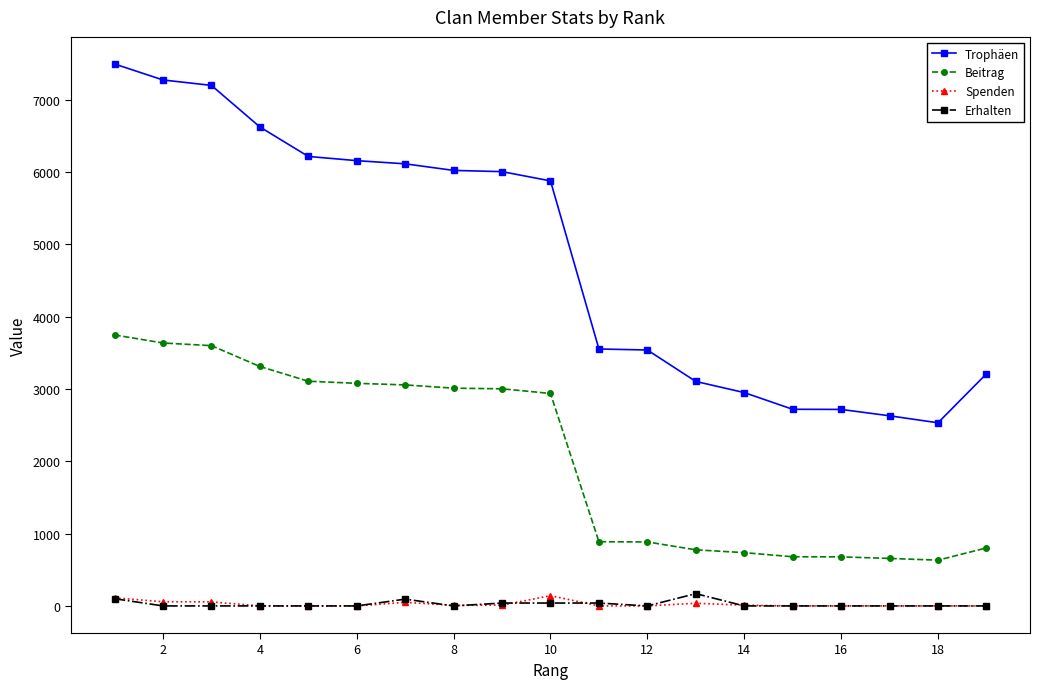

At how many categories does at least one series exceed 7076?

3